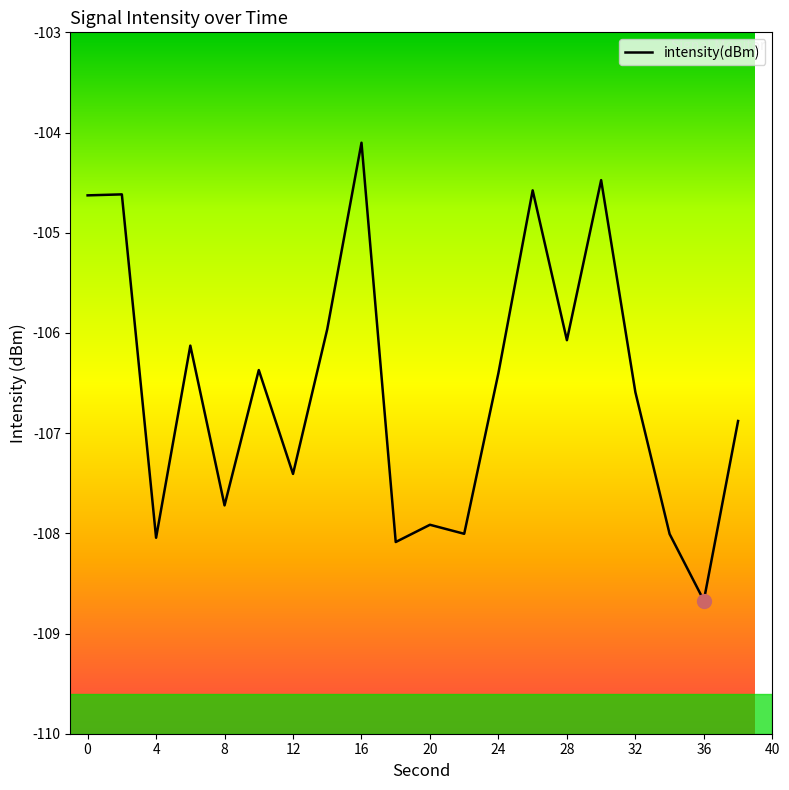

What is the difference between the maximum and minimum values?

4.6